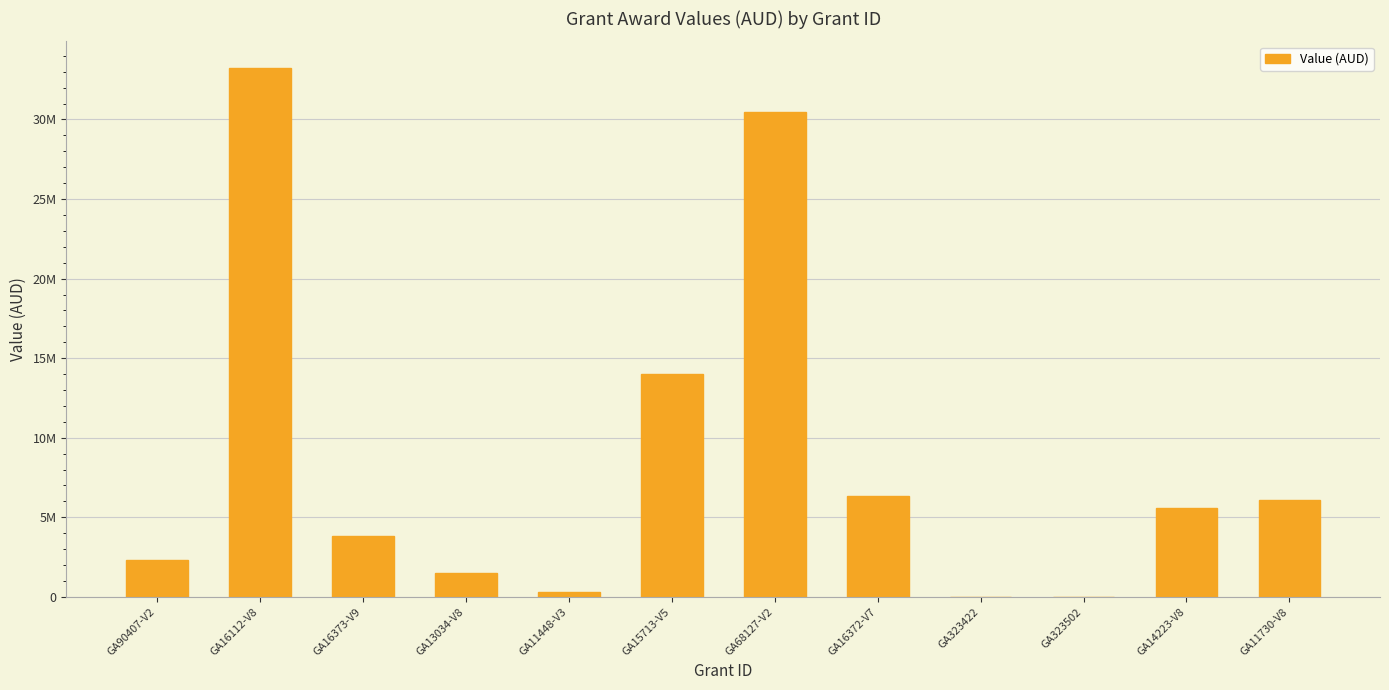

What value does the data have at GA323502?

16500.0